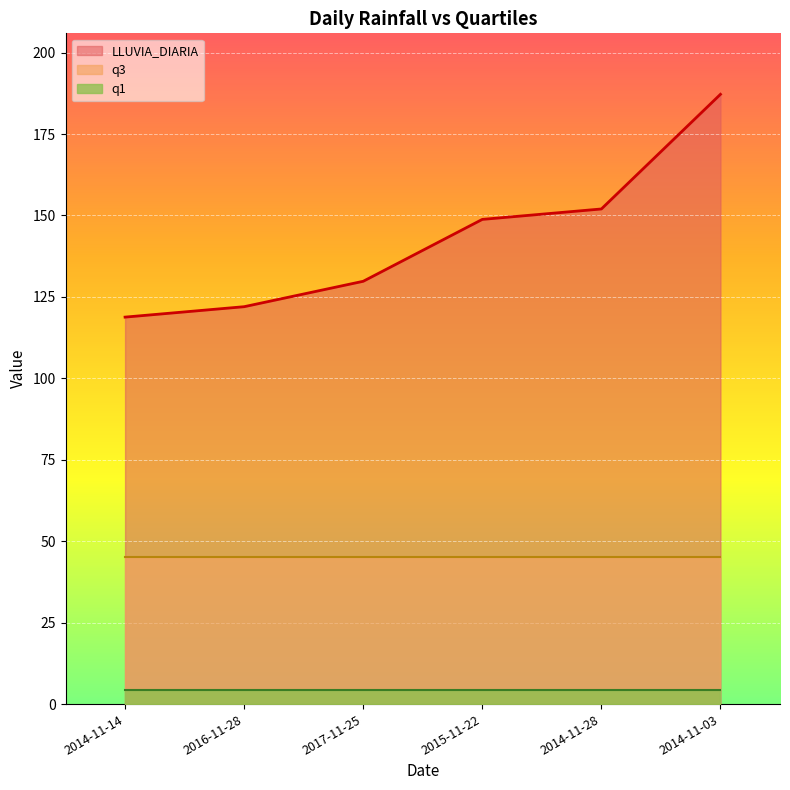

What are all the series names shown in the legend?

LLUVIA_DIARIA, q3, q1